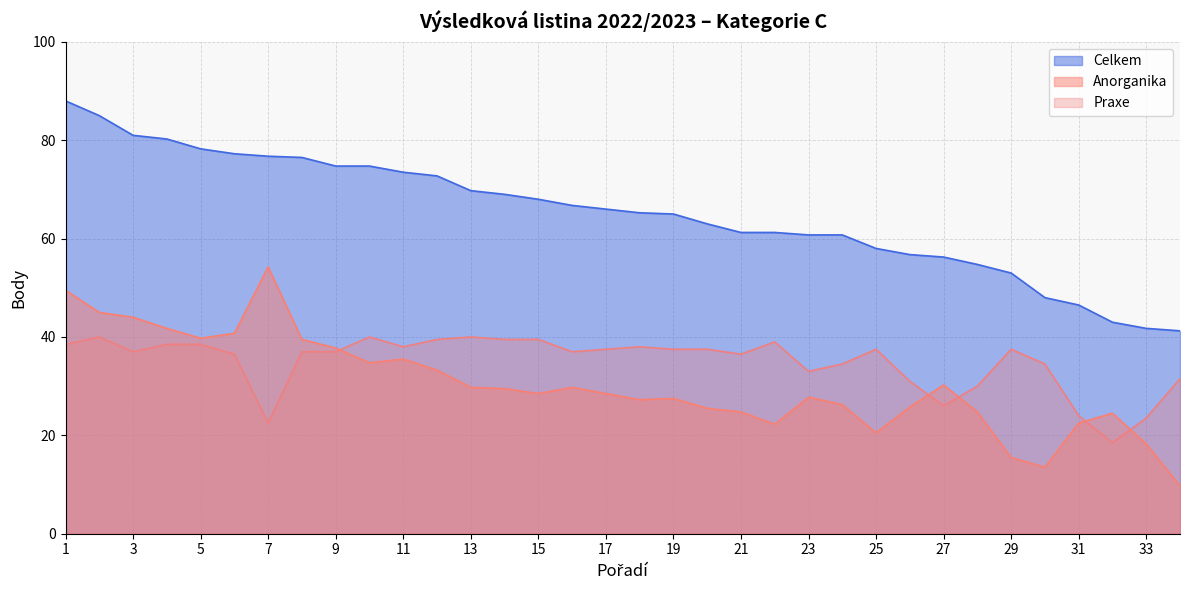

Between 11 and 30, which series saw the biggest shift?

Celkem